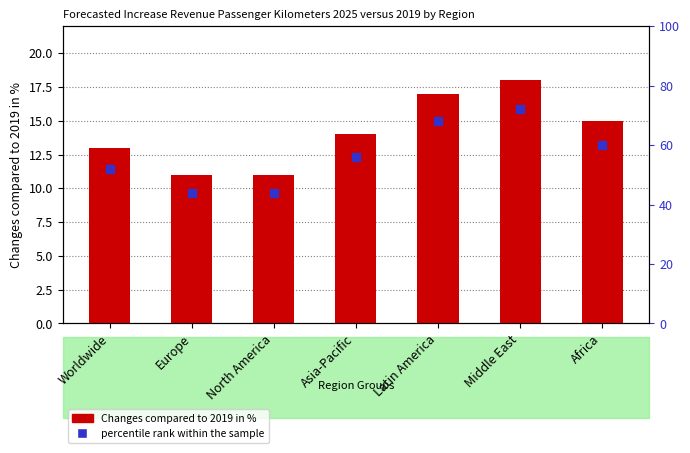

At which category is the sum across all series the highest?

Middle East